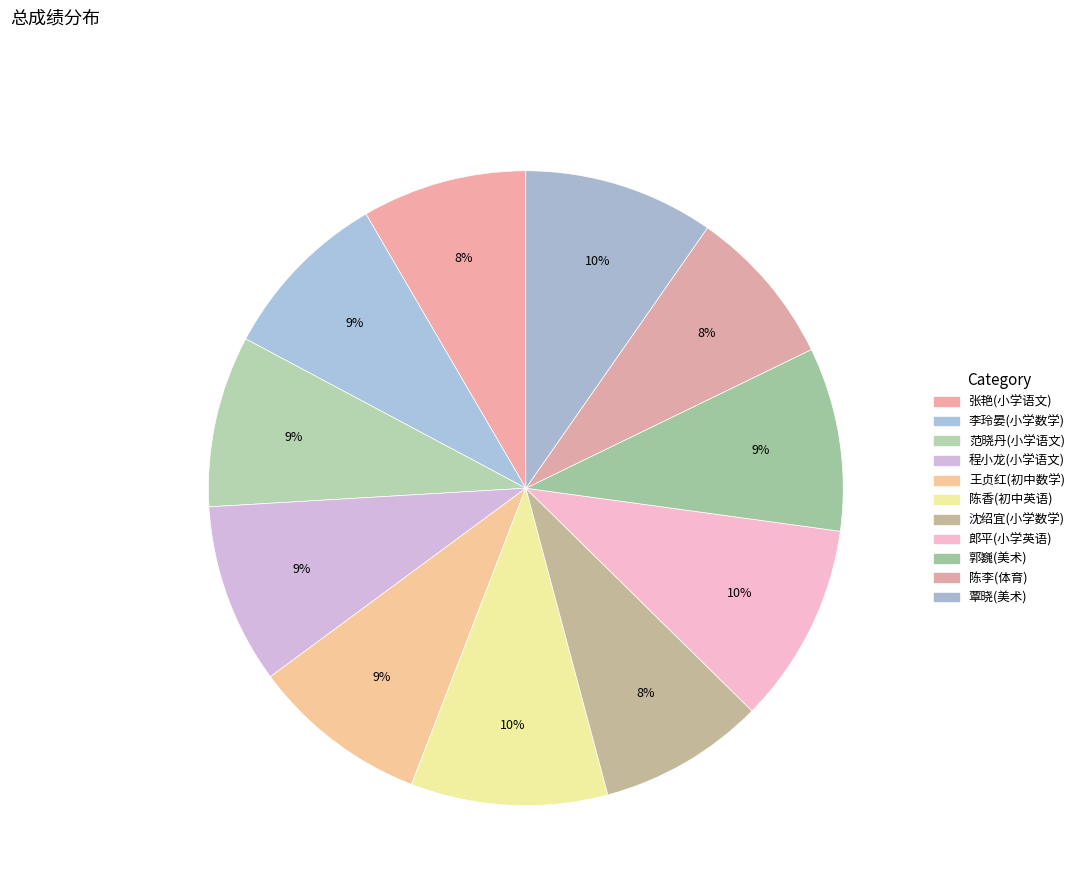

Which slice is the largest?

郎平(小学英语)